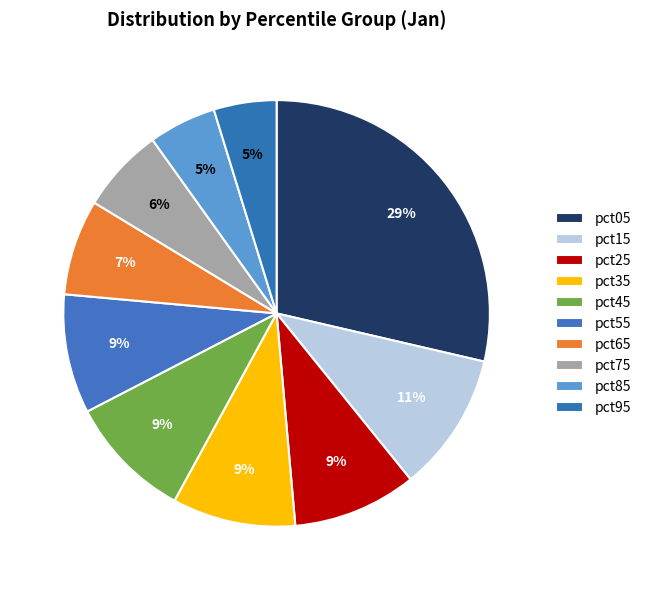

How many slices are in this pie chart?

10